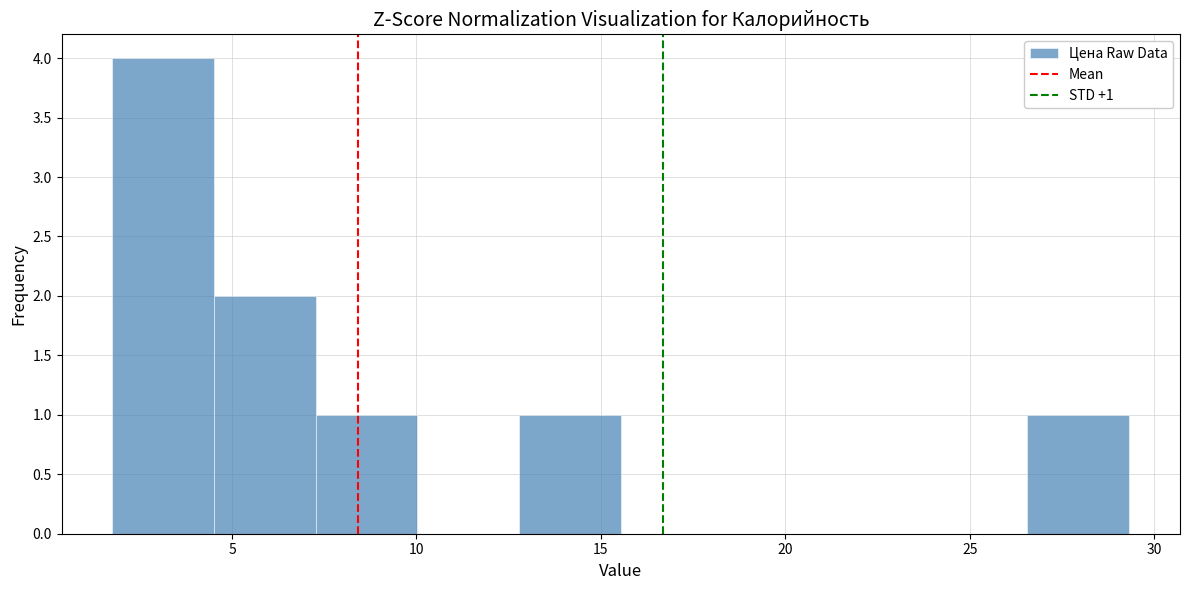

Over which range of the x-axis is the bar tallest?

2.0 to 4.5